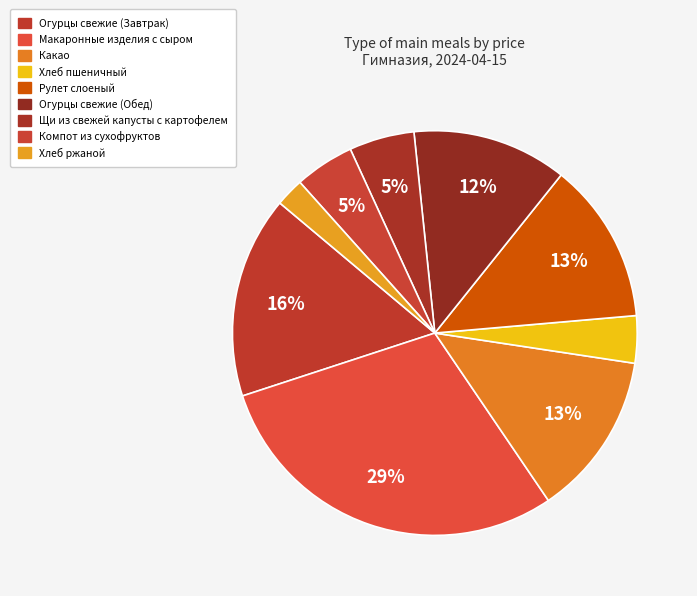

True or false: Макаронные изделия с сыром accounts for 20% of the total.

False